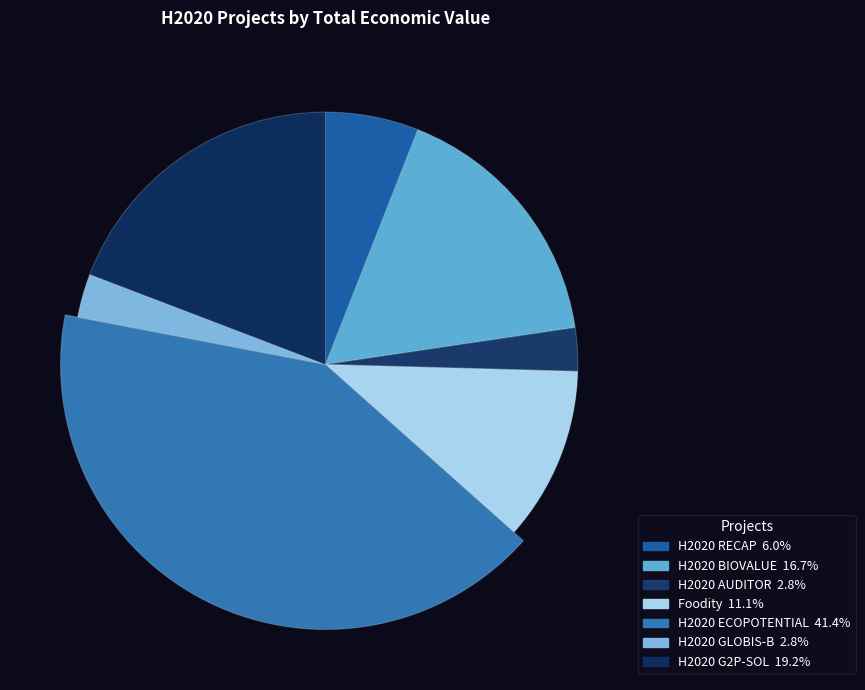

What is the largest slice in the pie chart?

H2020 ECOPOTENTIAL